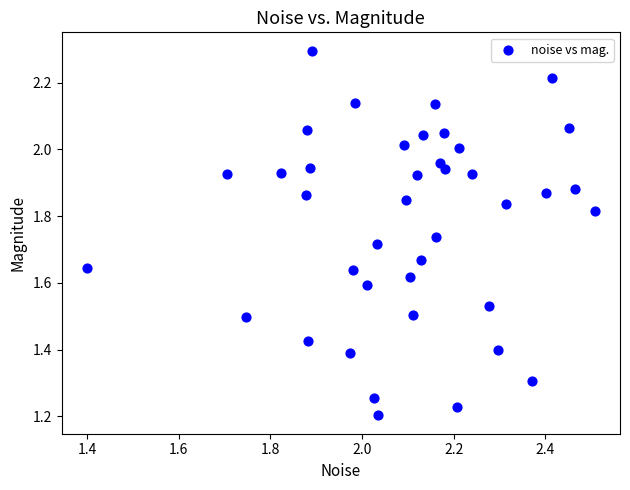

What is the range of X values (max minus min)?

1.1